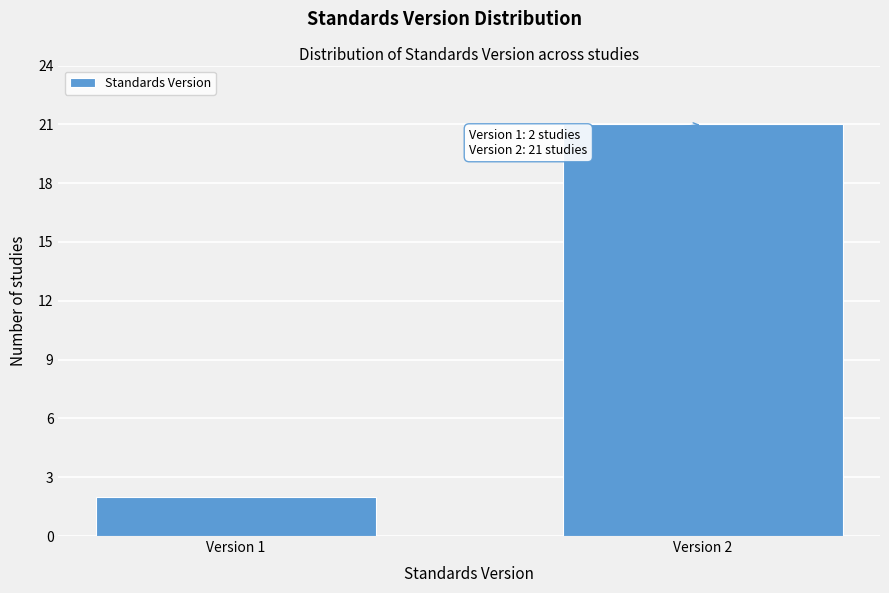

Reading right to left, extract all data points from this chart.

21	2